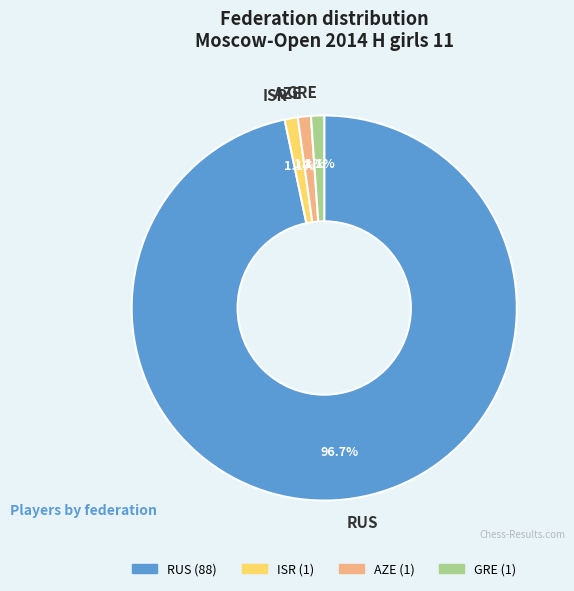

To the nearest percent, what percentage of the pie is AZE?

1%